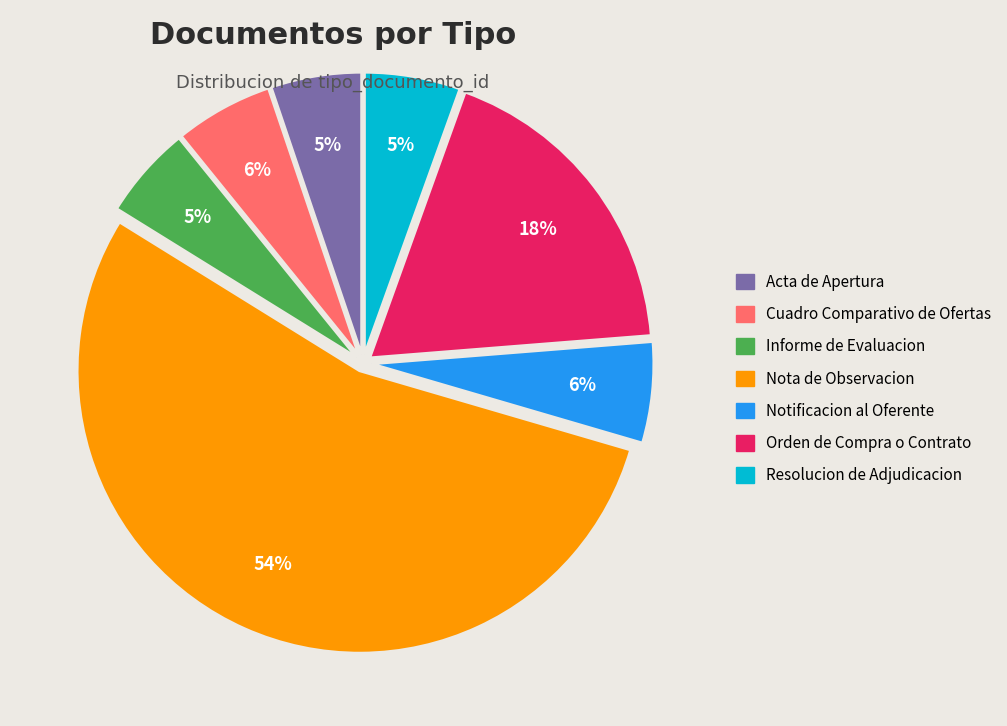

Is it true that Acta de Apertura is 13% of the pie?

False